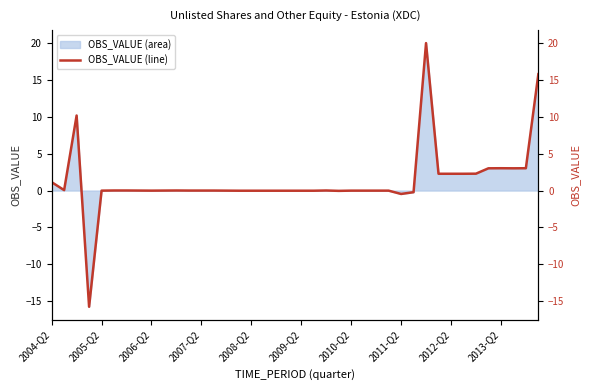

What is the highest value of the OBS_VALUE (area) series?

20.0